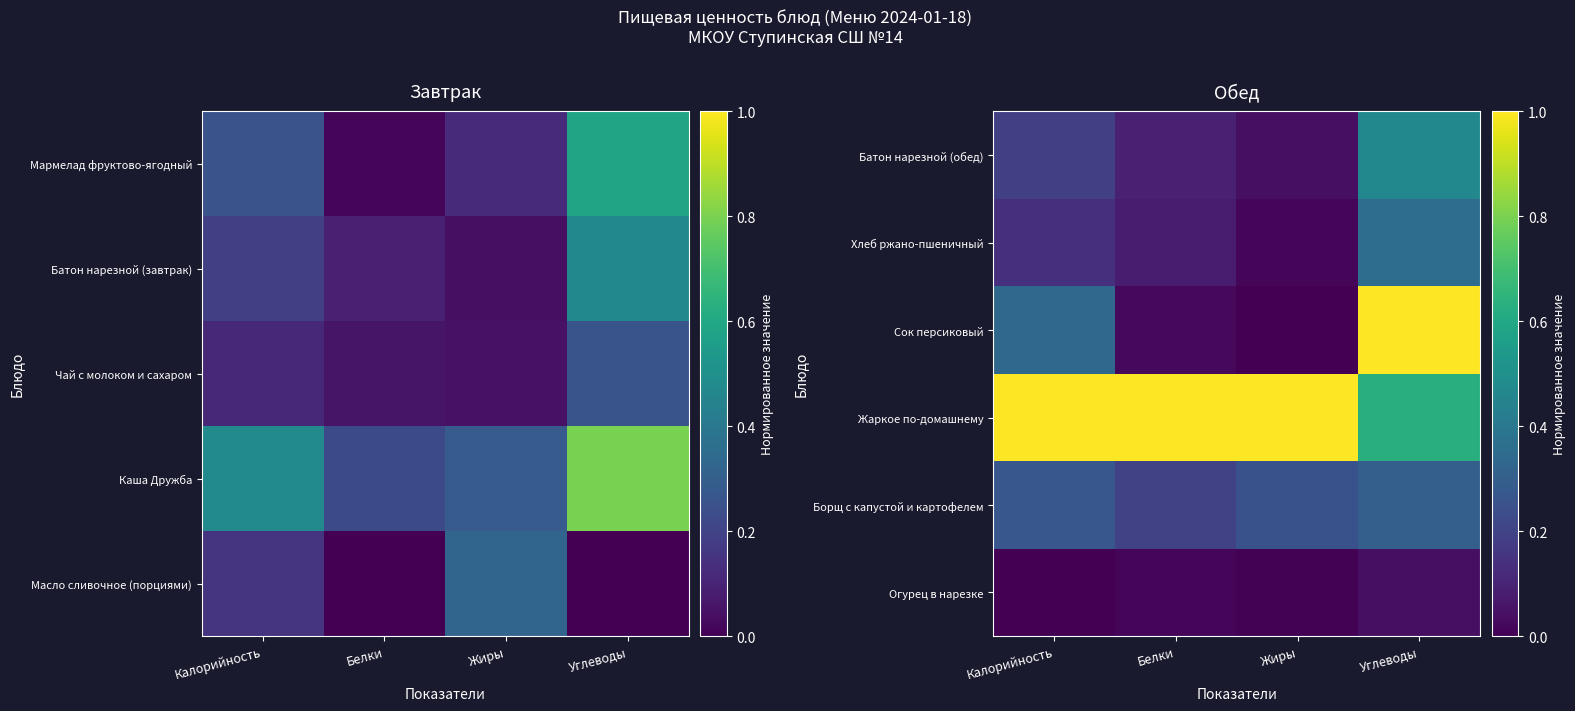

What is the difference between the highest and lowest values at Жиры?

1.0